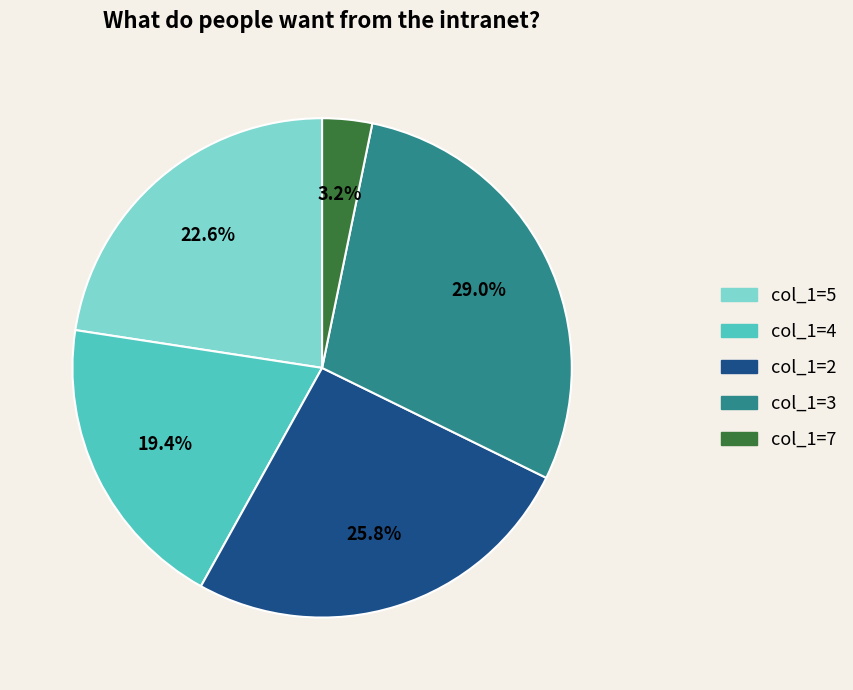

Is there a majority slice in this chart?

No